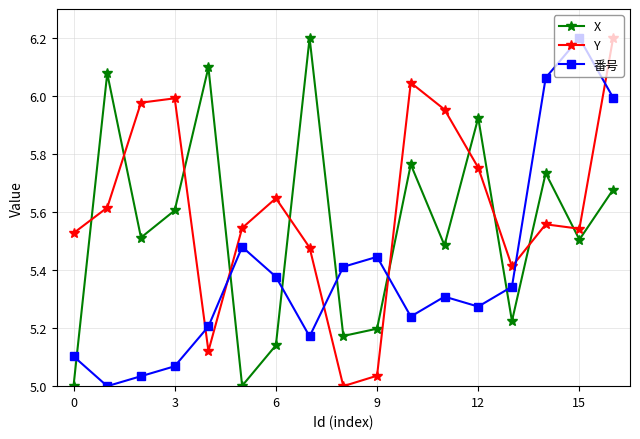

Rank the series by their average value, from lowest to highest.

番号, X, Y